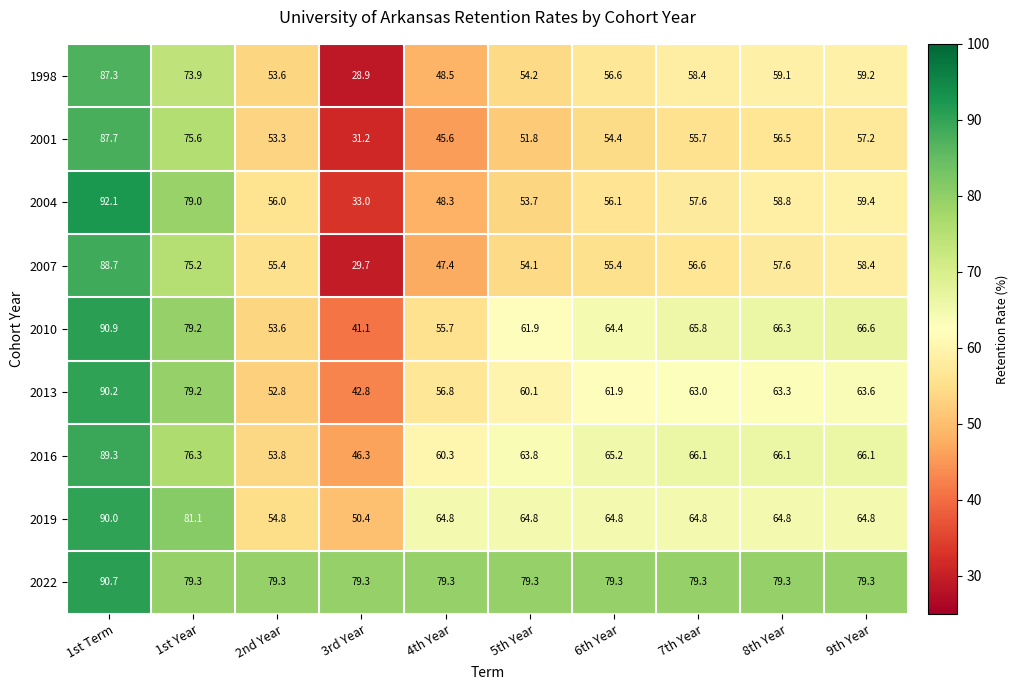

The 2001 series shows 80.8 at 5th Year. True or false?

False